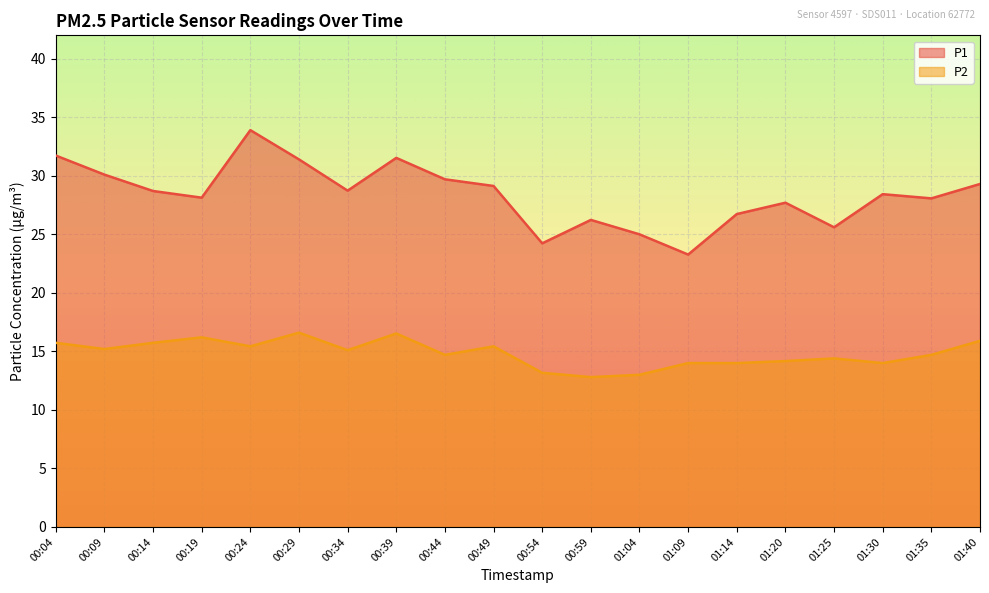

What is the spread (max minus min) of values at 00:19?

11.9